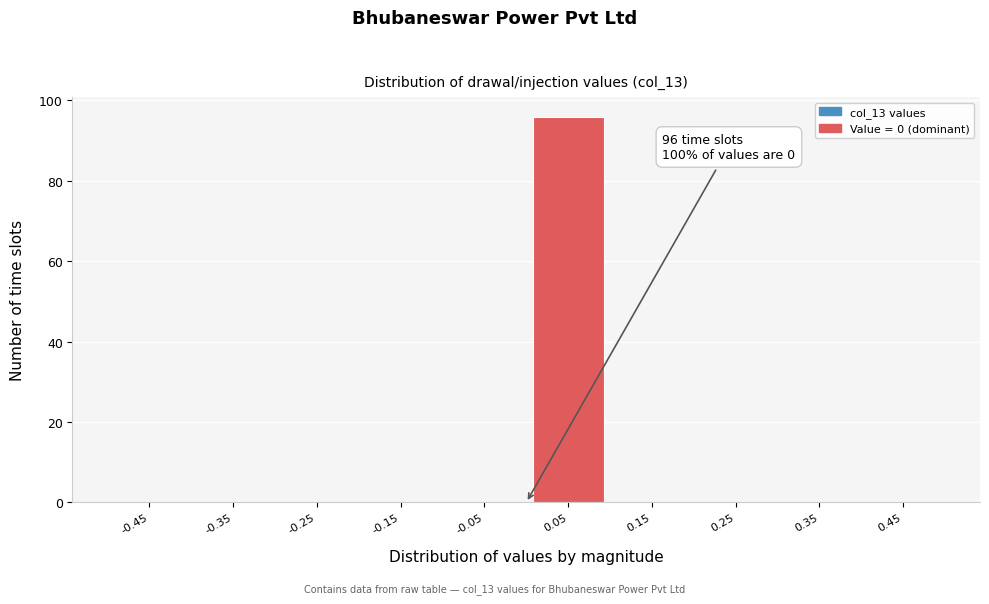

Over which range of the x-axis is the bar tallest?

0.0 to 0.1